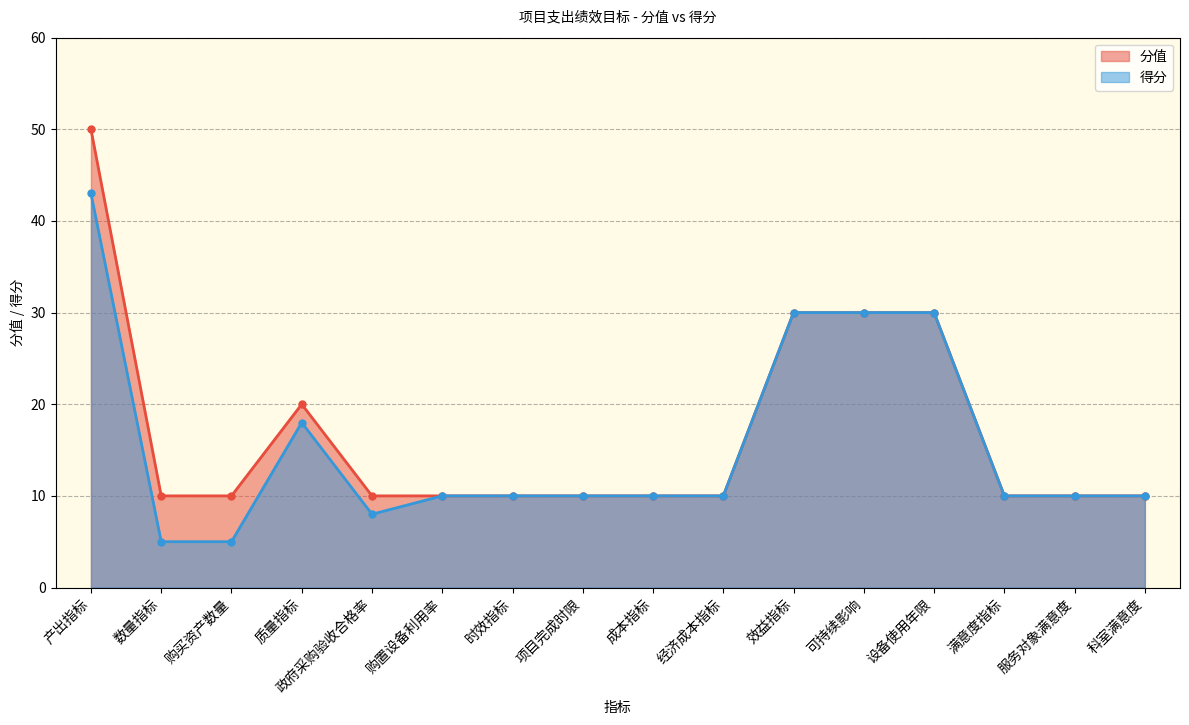

At how many categories does at least one series exceed 19?

5